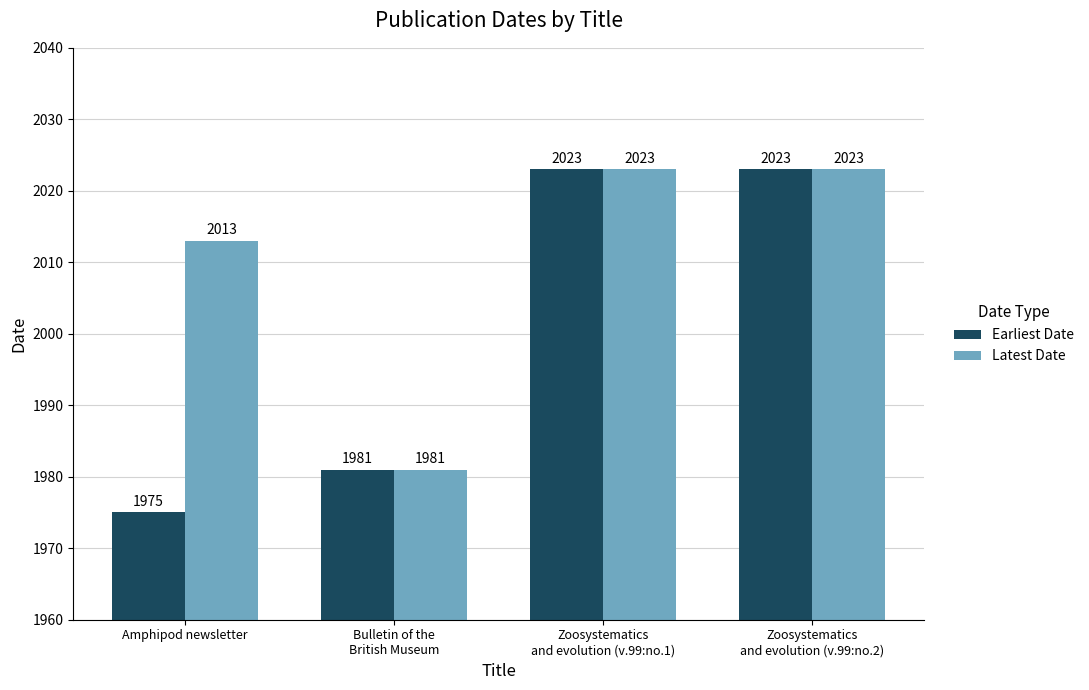

What value does the Earliest Date series have at Zoosystematics
and evolution (v.99:no.2)?

2023